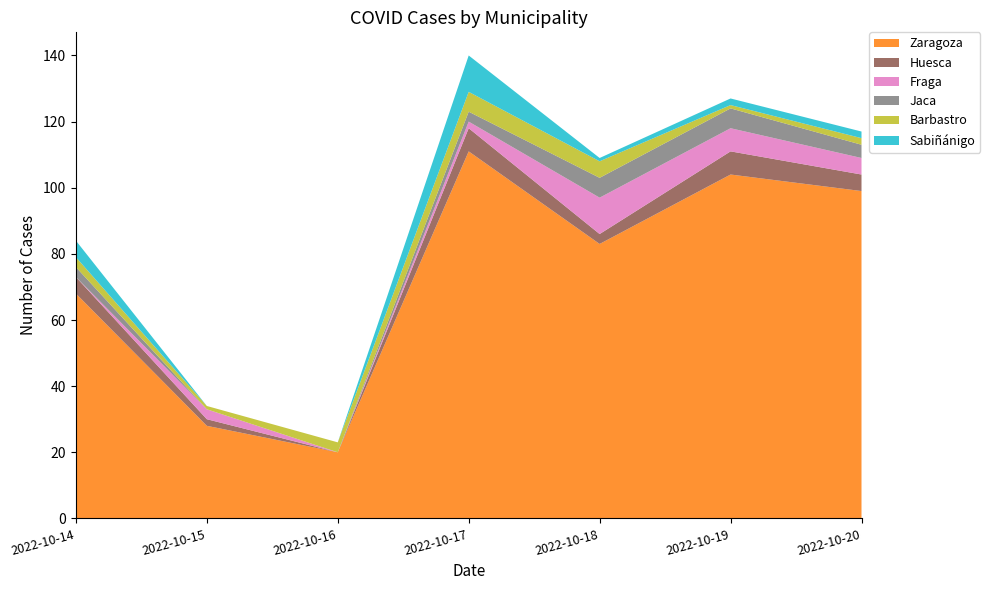

Reading right to left, transcribe all the data shown in this chart.

Zaragoza: 99	104	83	111	20	28	68
Huesca: 5	7	3	7	0	2	5
Fraga: 5	7	11	2	0	3	0
Jaca: 4	6	6	3	0	0	3
Barbastro: 2	1	5	6	3	1	3
Sabiñánigo: 2	2	1	11	0	0	5